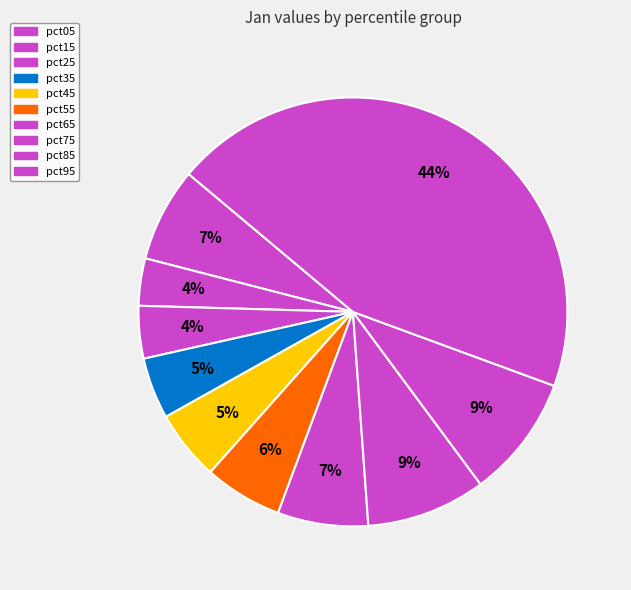

To the nearest percent, what is the combined percentage of pct95 and pct55?

50%